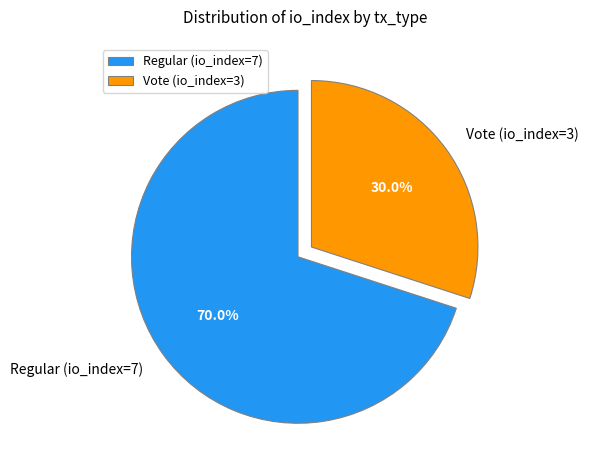

What percentage is the Vote (io_index=3) slice, to the nearest percent?

30%